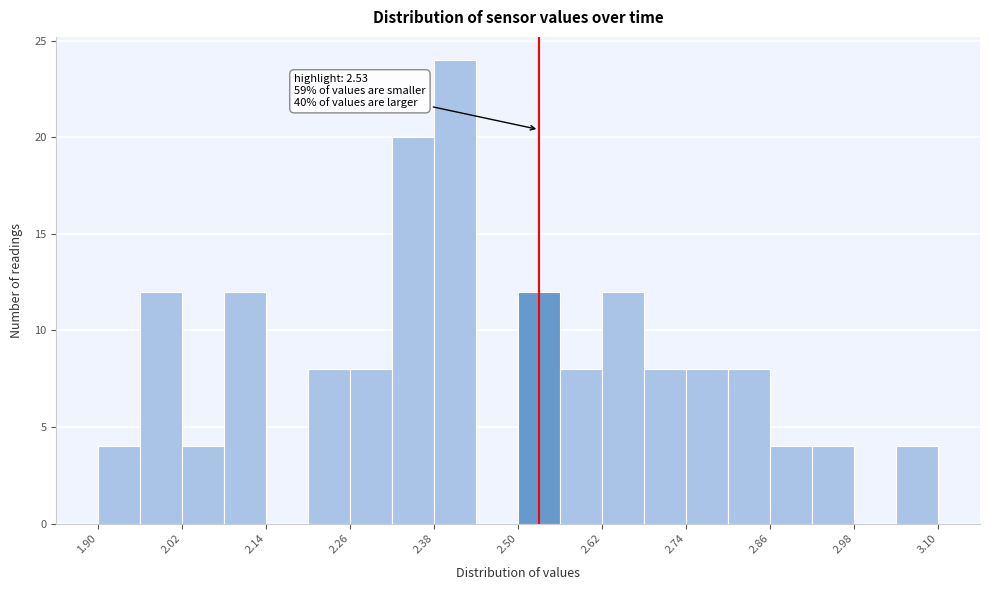

Read against the x-axis, roughly where is the centre of the tallest bar?

2.42